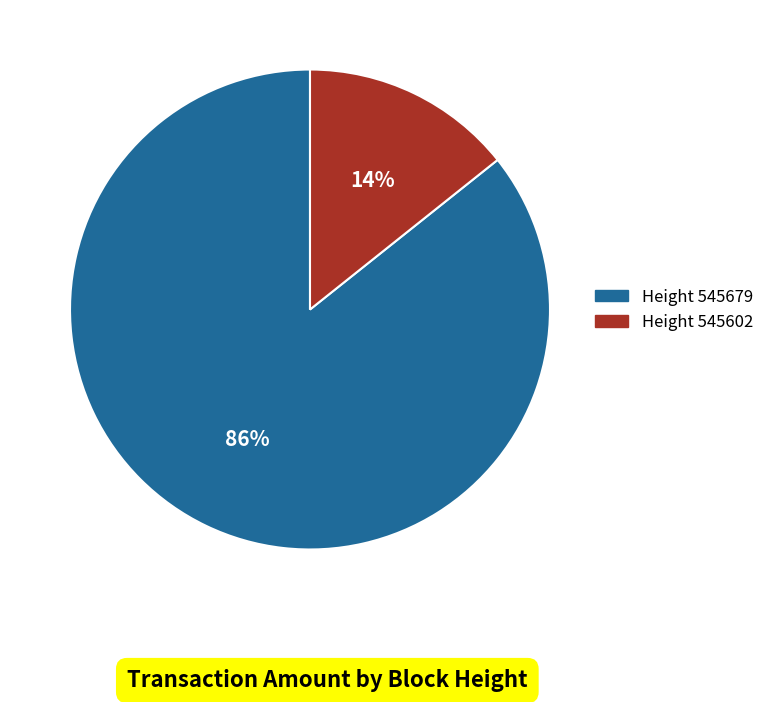

Is there a majority slice in this chart?

Yes